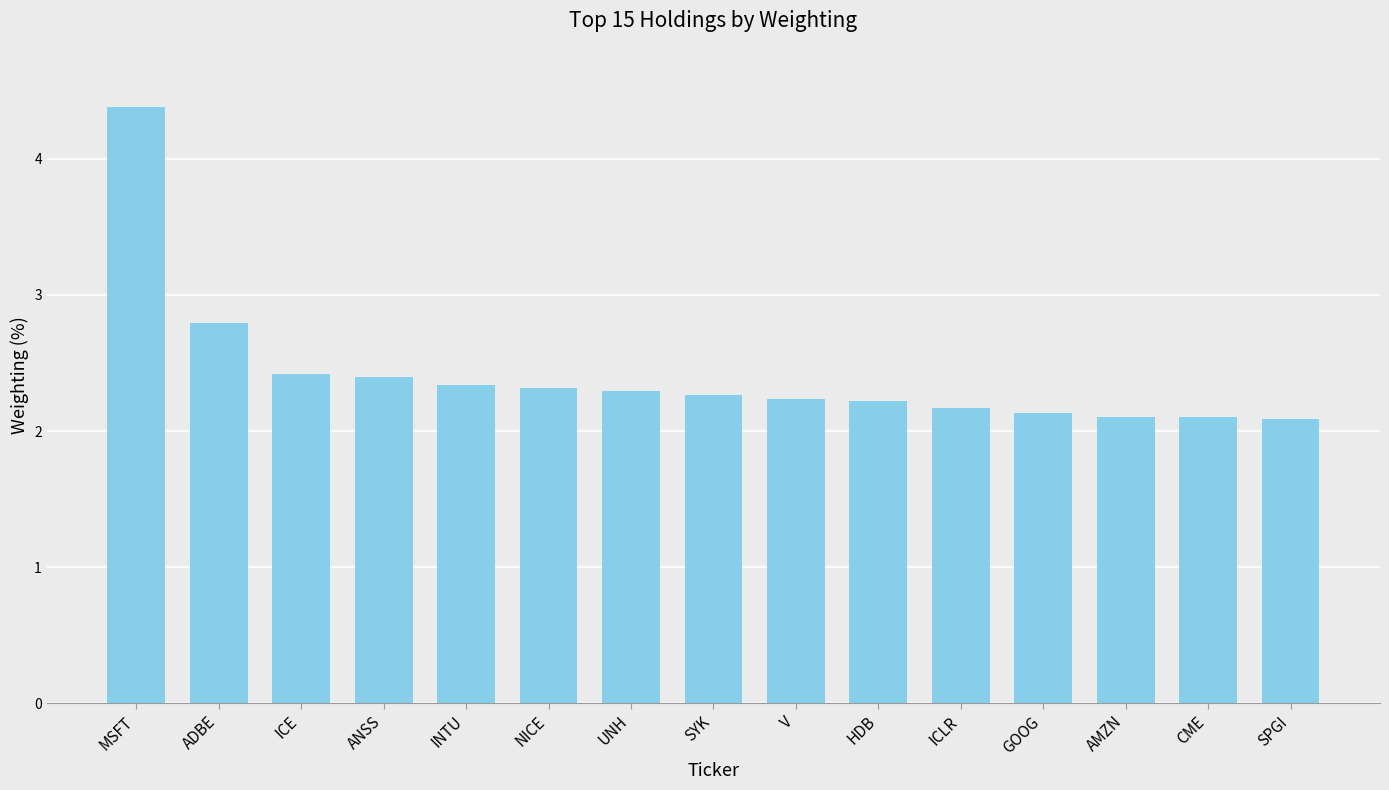

What is the label of the 4th bar from the right?

GOOG